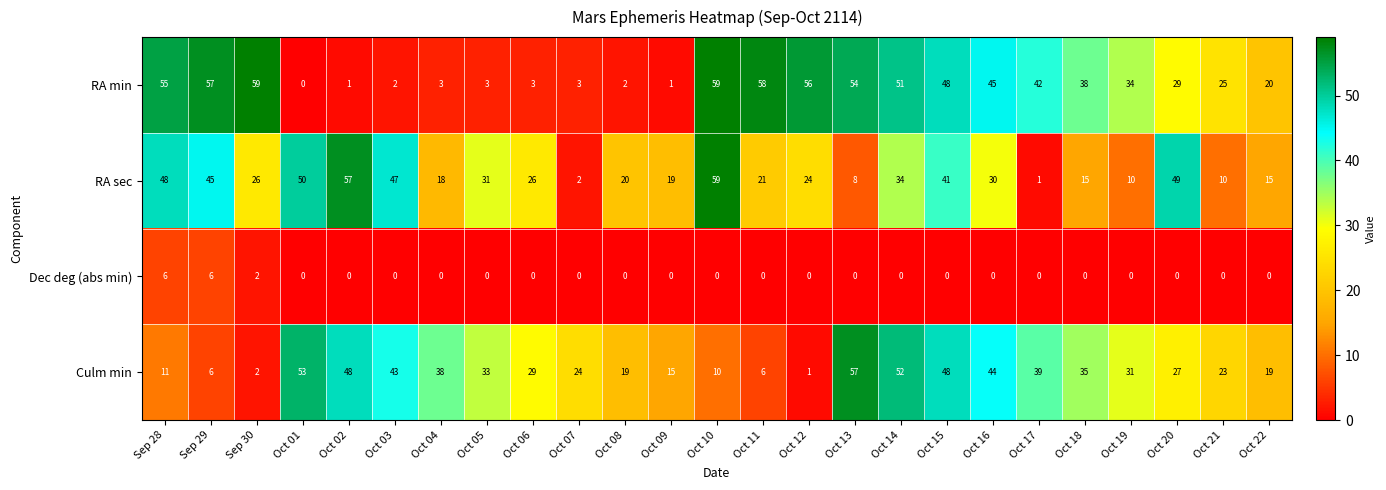

Where is Dec deg (abs min) nearest to the value 3?

Sep 30